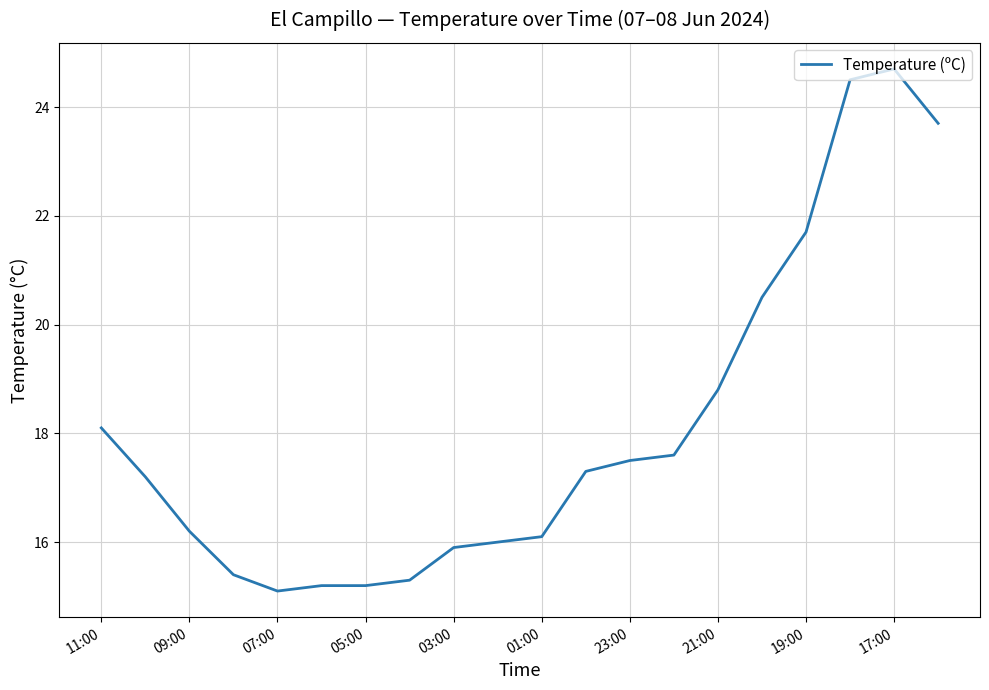

What is the maximum value shown in the chart?

24.7